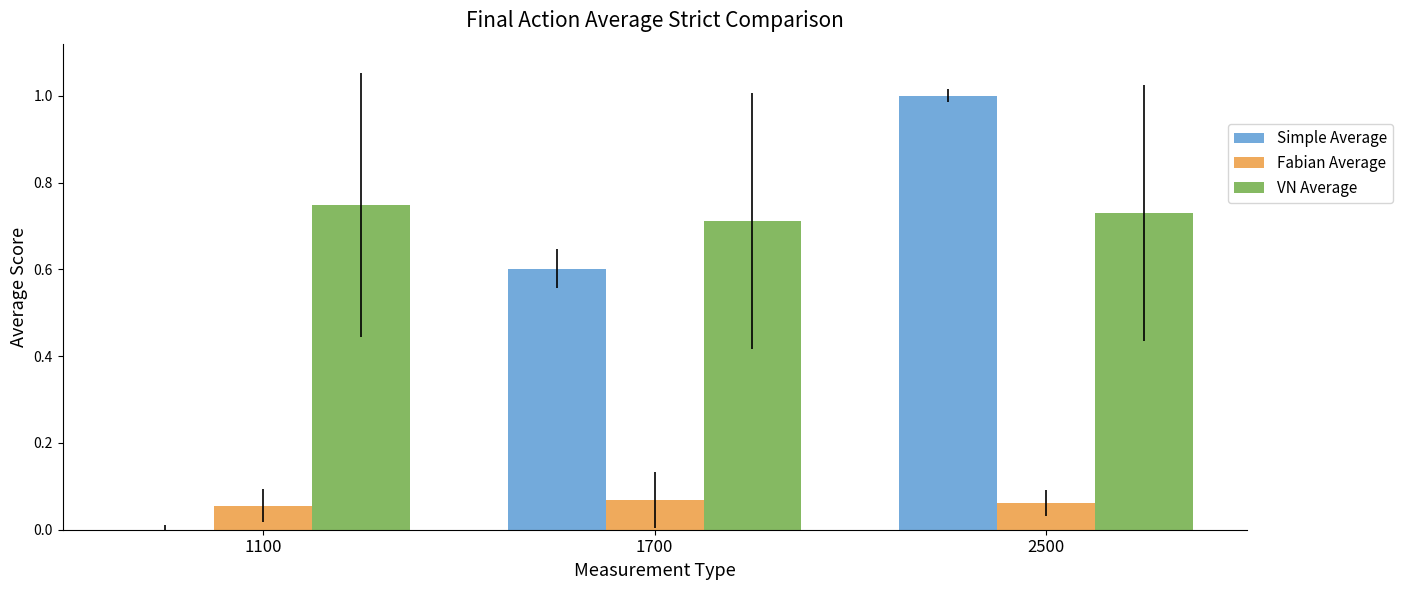

Which category has the highest value across all series?

2500